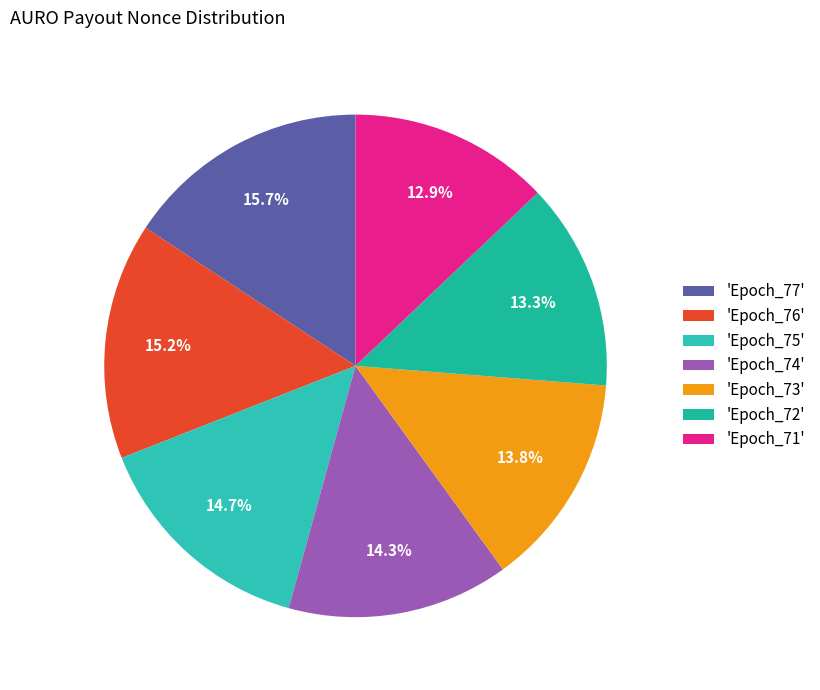

Is there a majority slice in this chart?

No